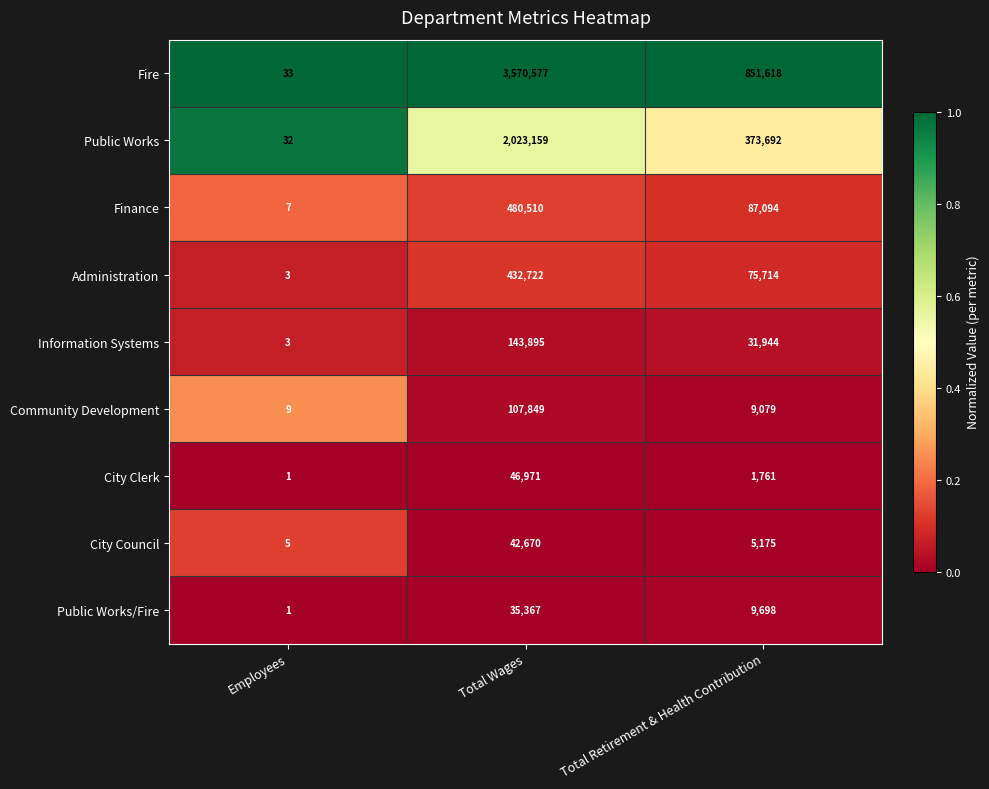

What value does the Community Development series have at Total Wages, to the nearest 50?

107850